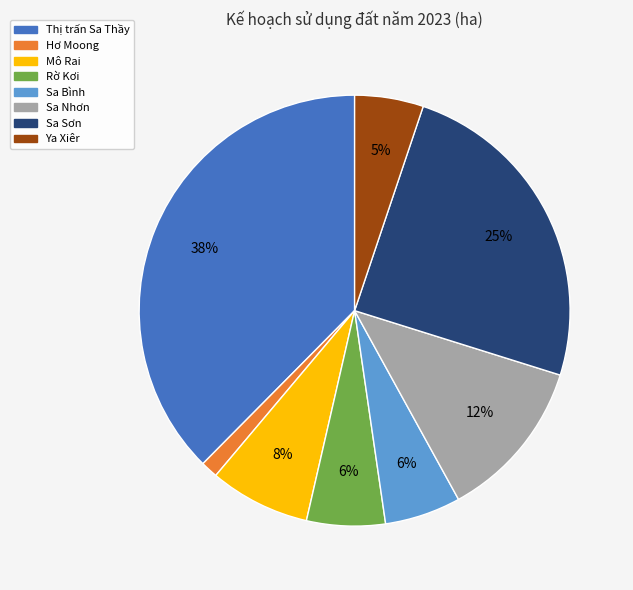

What percentage is the Sa Nhơn slice, to the nearest percent?

12%